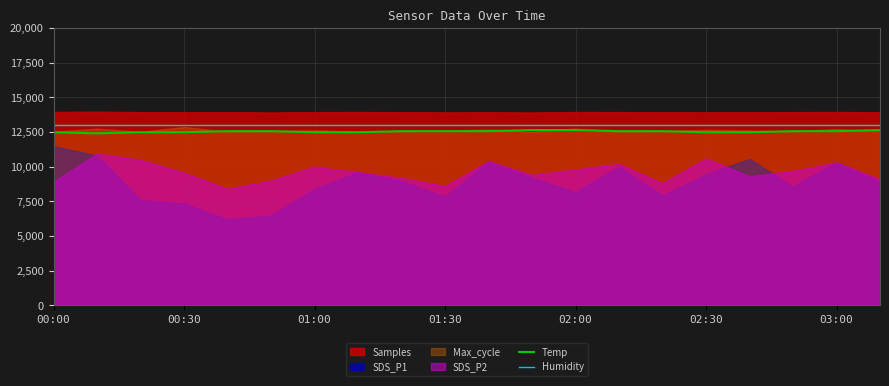

Which category has the highest value across all series?

00:00